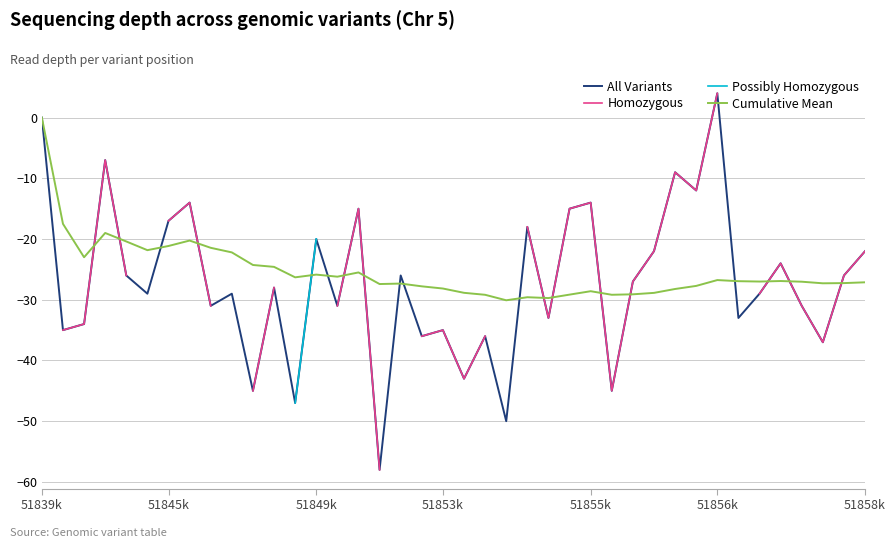

How many interior local peaks does the All Variants series have?

14